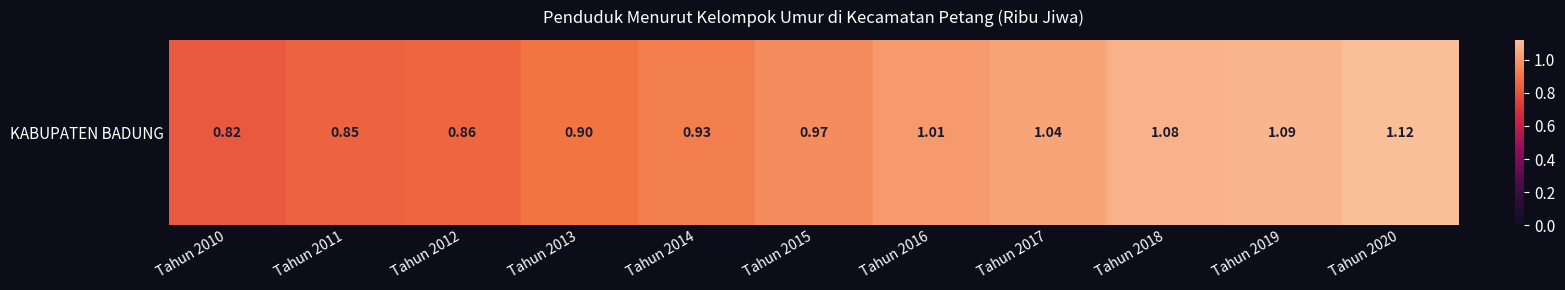

What is the ratio of the value at Tahun 2015 to the value at Tahun 2017?

0.9